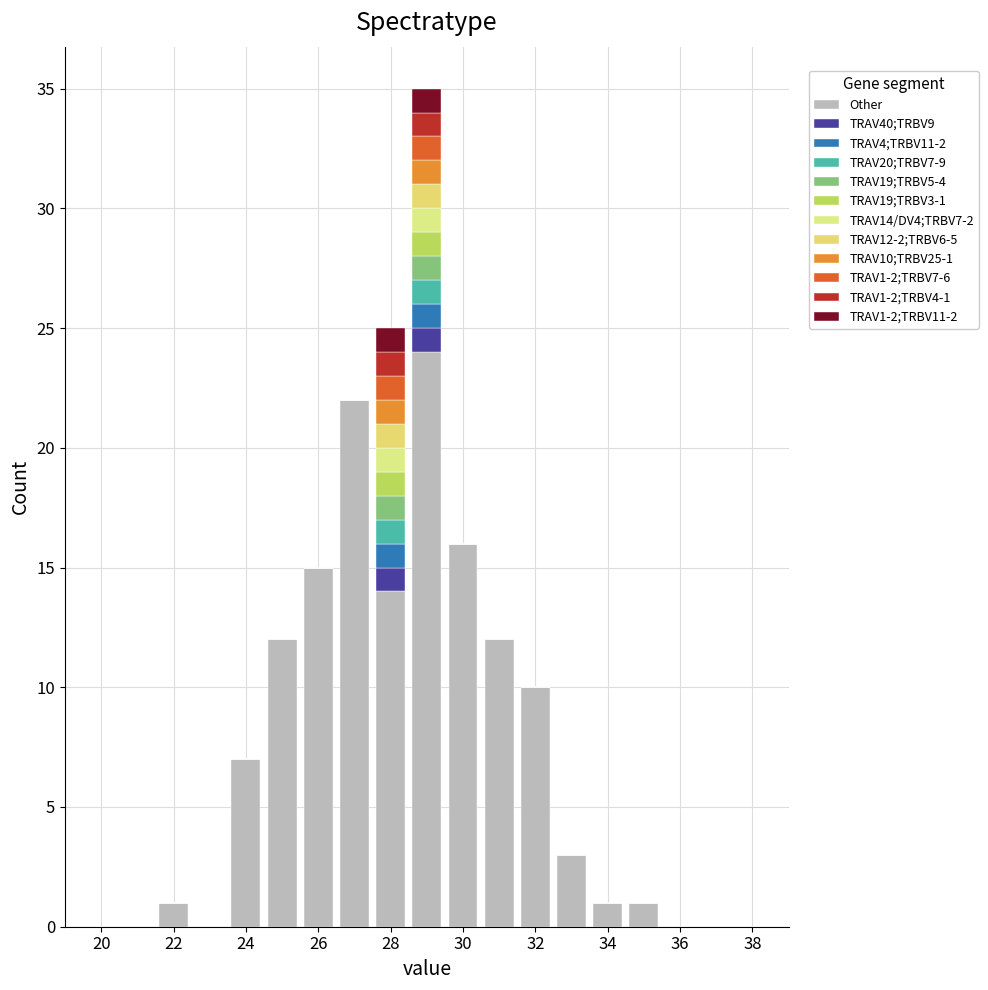

Which range on the x-axis has the tallest stacked bar (by total height)?

28.5 to 29.5